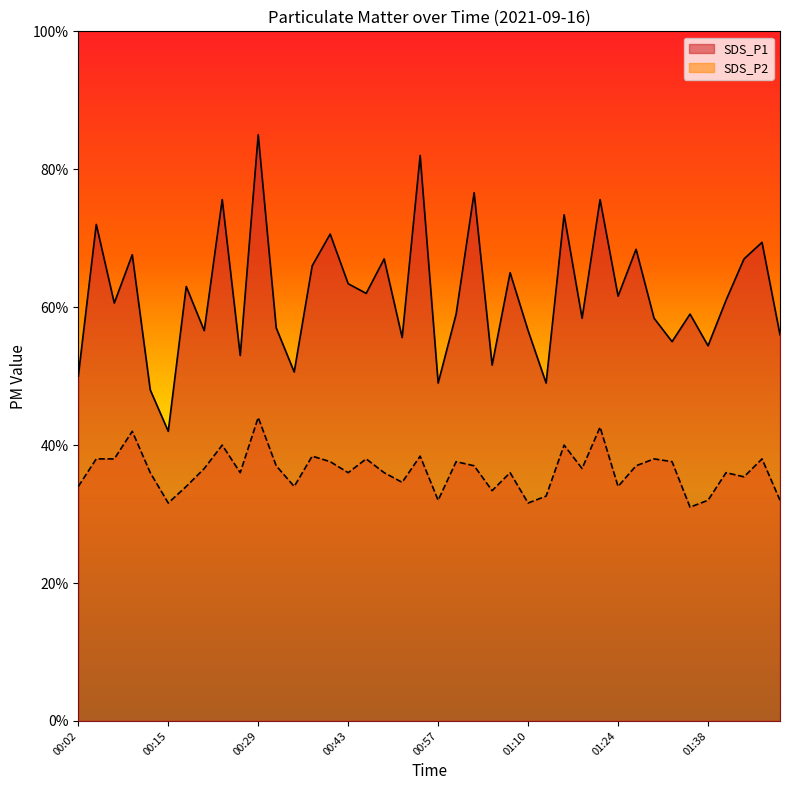

The value of SDS_P2 at 00:04 is 1.9. True or false?

True